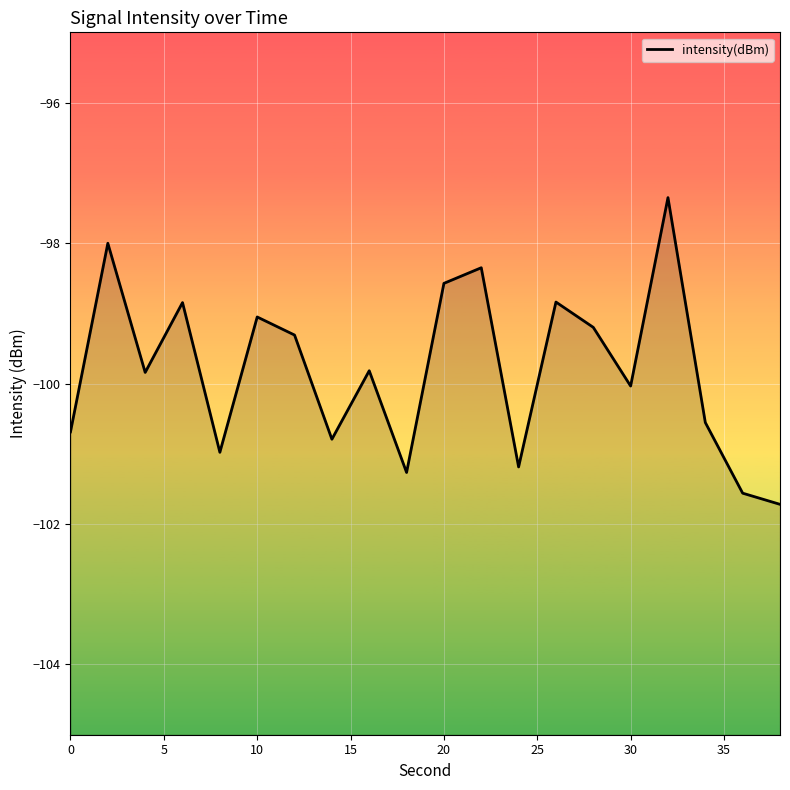

The chart shows a value of -100.7 at 0. True or false?

True